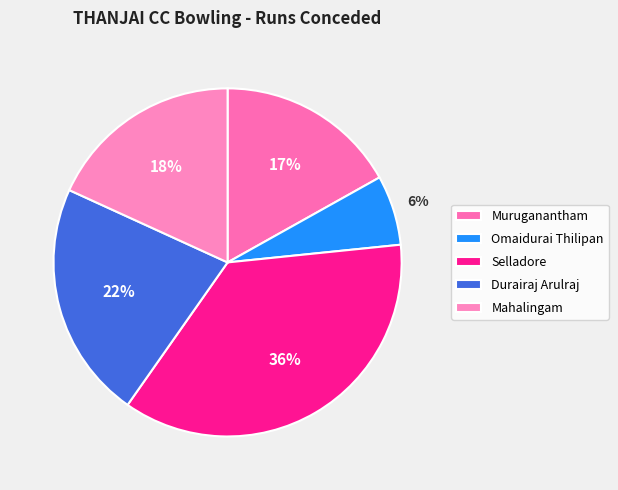

To the nearest percent, what is the difference between the Muruganantham and Selladore slice percentages?

19%